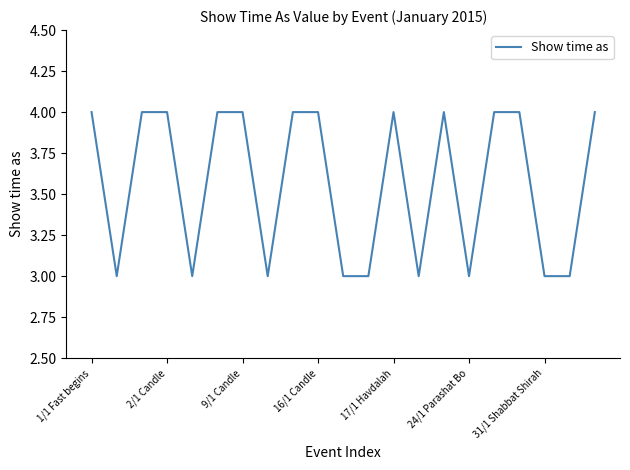

What is the minimum value shown in the chart?

3